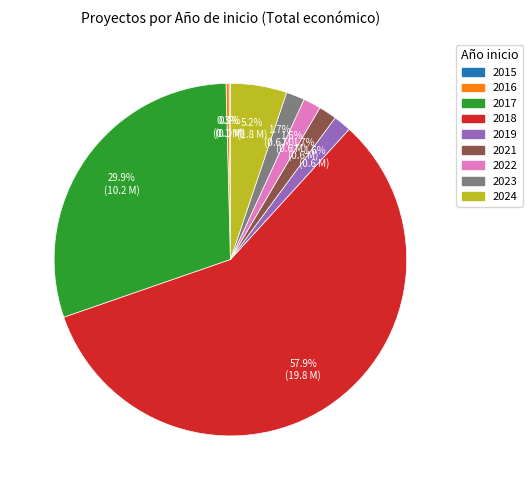

Is there a majority slice in this chart?

Yes